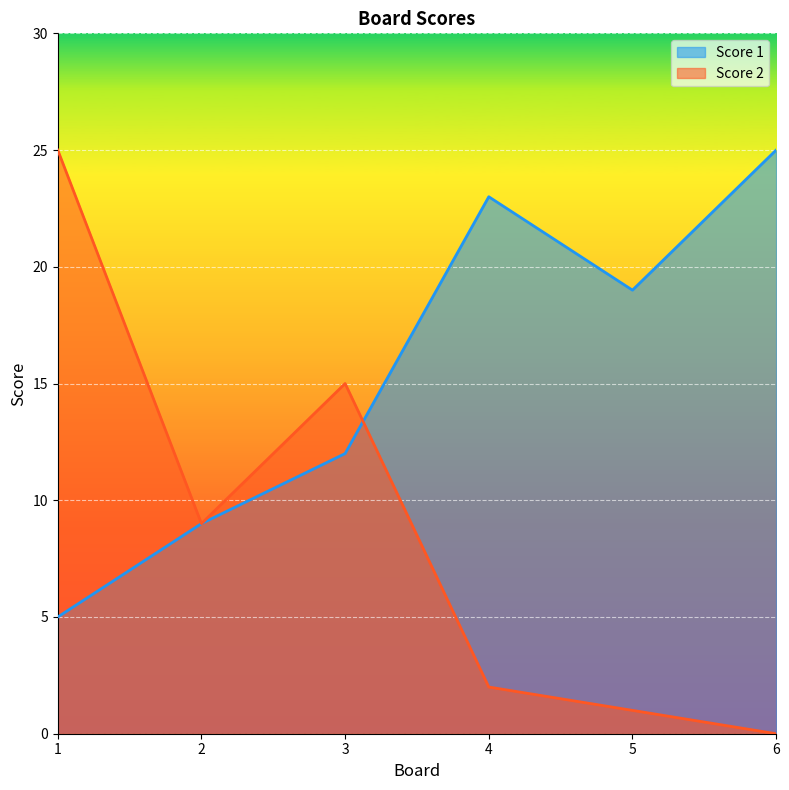

Which series changed the most between 4 and 6?

Score 1